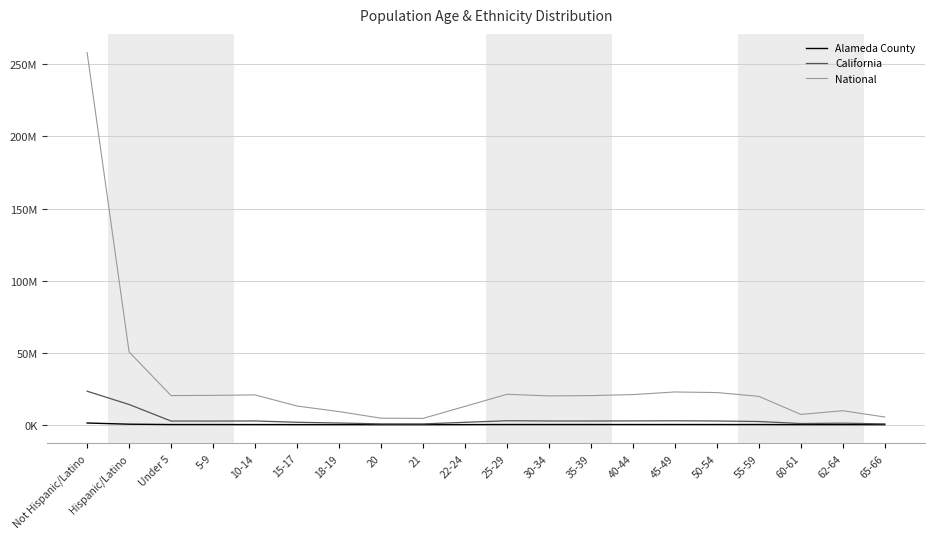

At which category is the sum across all series the highest?

Not Hispanic/Latino